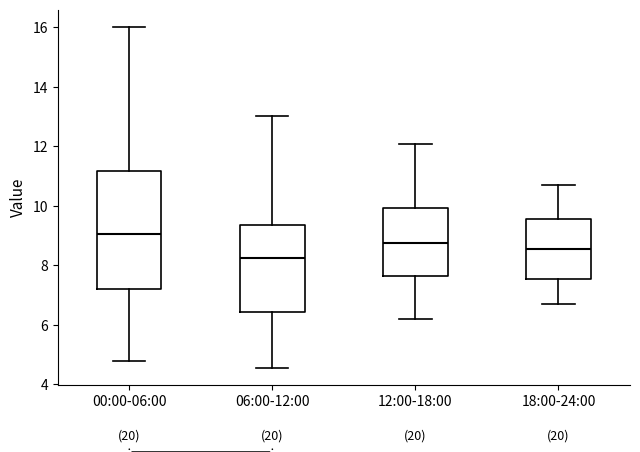

Which box has the highest median line?

00:00-06:00